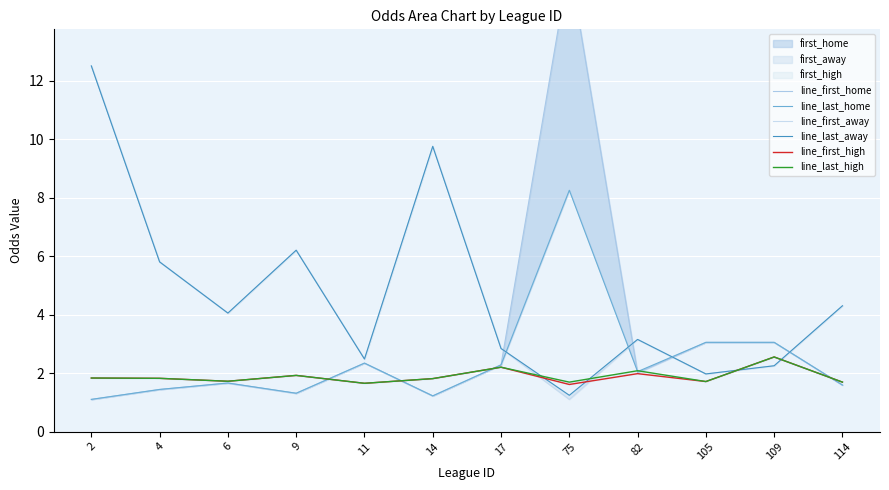

List the labels in order of line_last_home value, smallest first.

2, 14, 9, 4, 114, 6, 82, 17, 11, 105, 109, 75